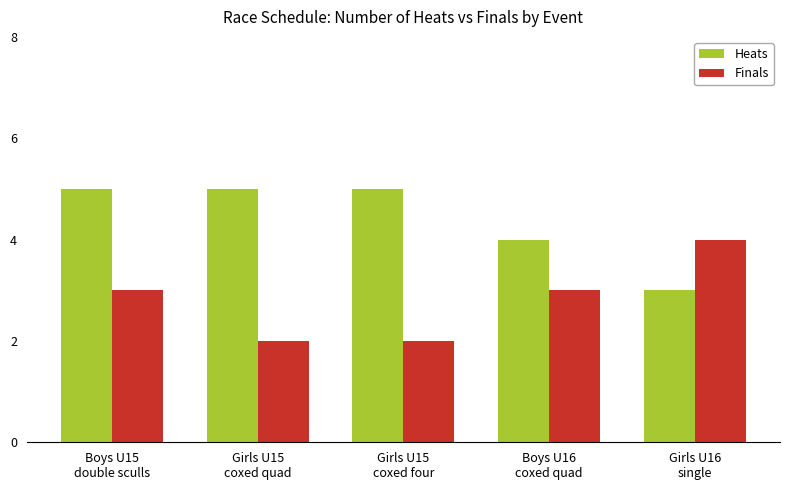

At how many categories does at least one series exceed 2?

5